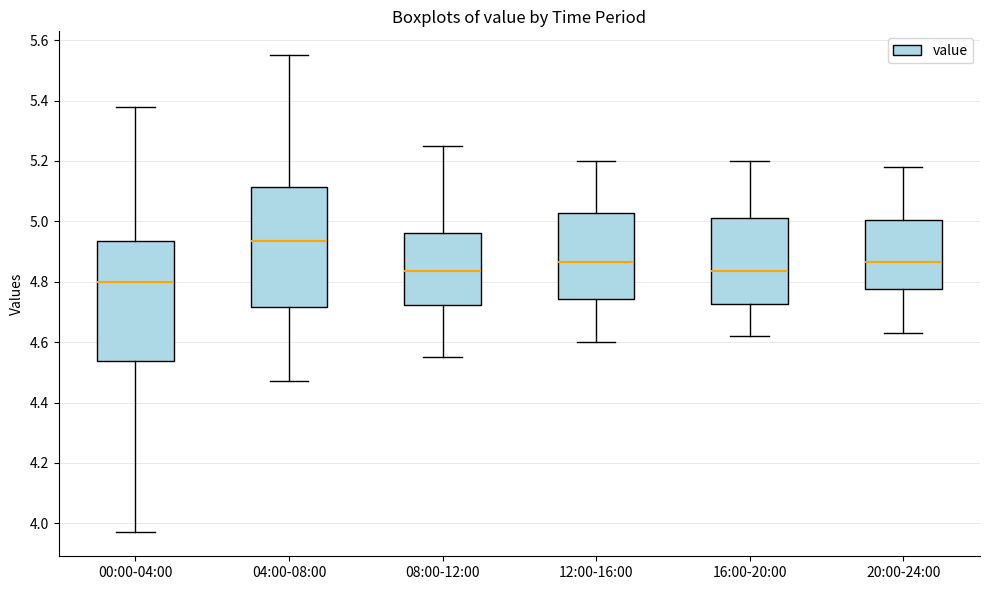

Reading left to right, read every box against the y-axis: the position of its median line, the range the box covers, and the ends of its whiskers. The values are not printed on the chart, so give them approximately, as read against the axis.

00:00-04:00: median 4.80, box 4.54 to 4.94, whiskers 3.98 to 5.38
04:00-08:00: median 4.94, box 4.72 to 5.12, whiskers 4.48 to 5.56
08:00-12:00: median 4.84, box 4.72 to 4.96, whiskers 4.56 to 5.26
12:00-16:00: median 4.86, box 4.74 to 5.02, whiskers 4.60 to 5.20
16:00-20:00: median 4.84, box 4.72 to 5.02, whiskers 4.62 to 5.20
20:00-24:00: median 4.86, box 4.78 to 5.00, whiskers 4.64 to 5.18